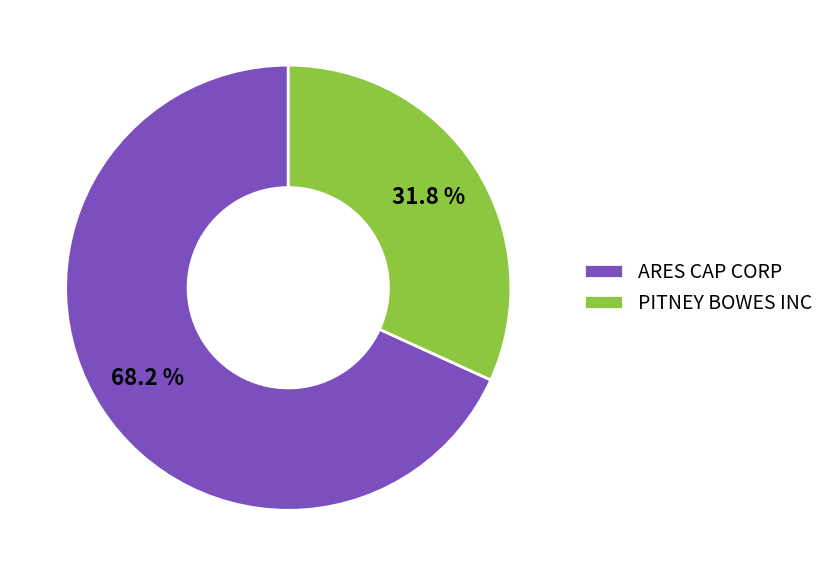

Which has a higher value, ARES CAP CORP or PITNEY BOWES INC?

ARES CAP CORP